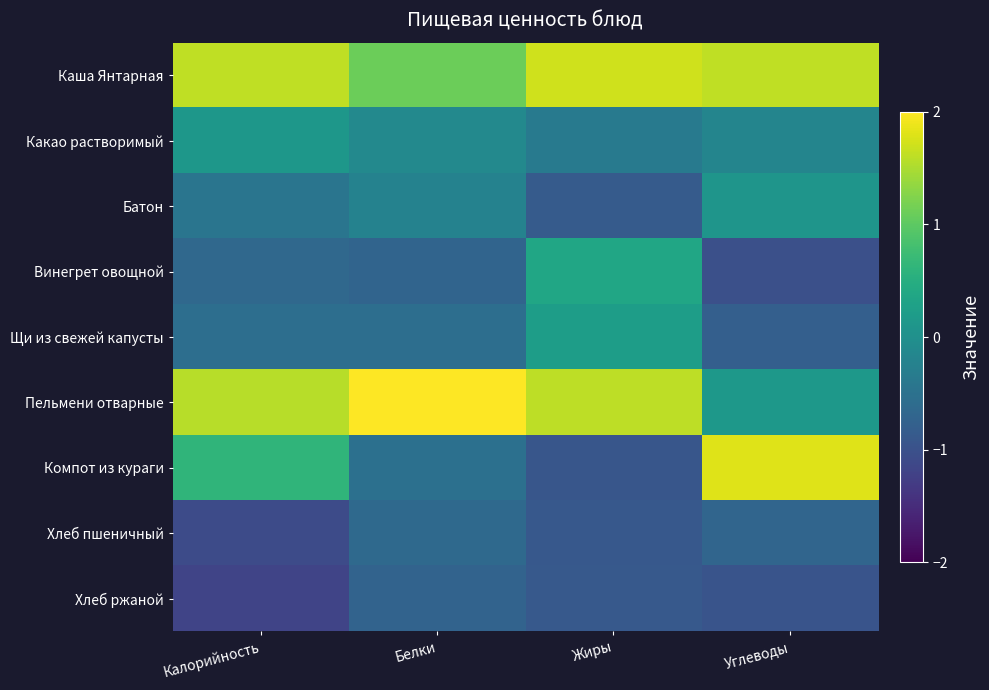

What is the spread (max minus min) of values at Жиры?

2.6